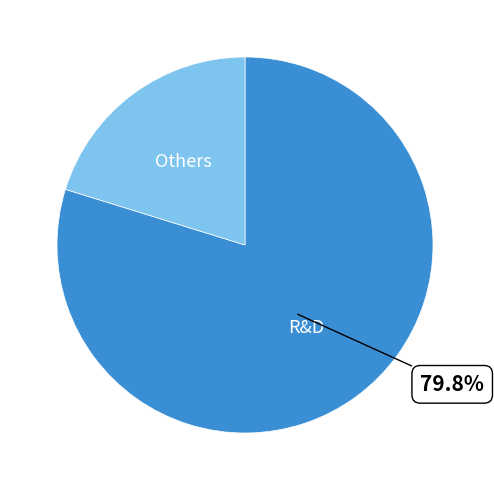

What is the largest slice in the pie chart?

R&D